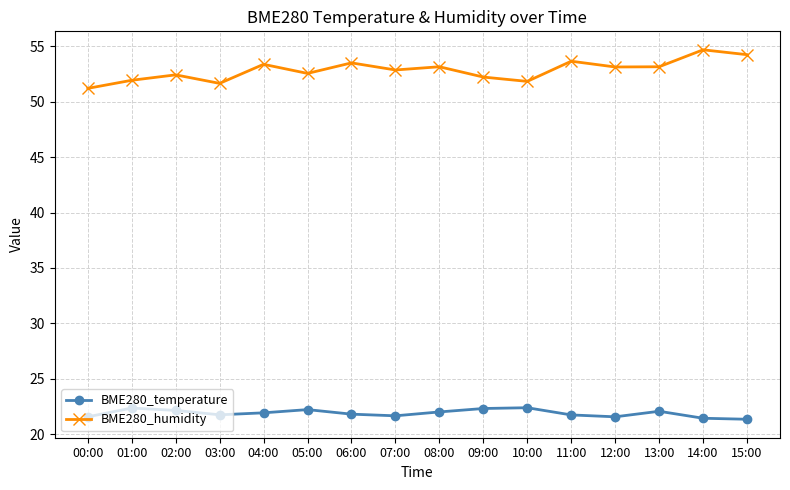

What is the greatest value displayed?

54.7